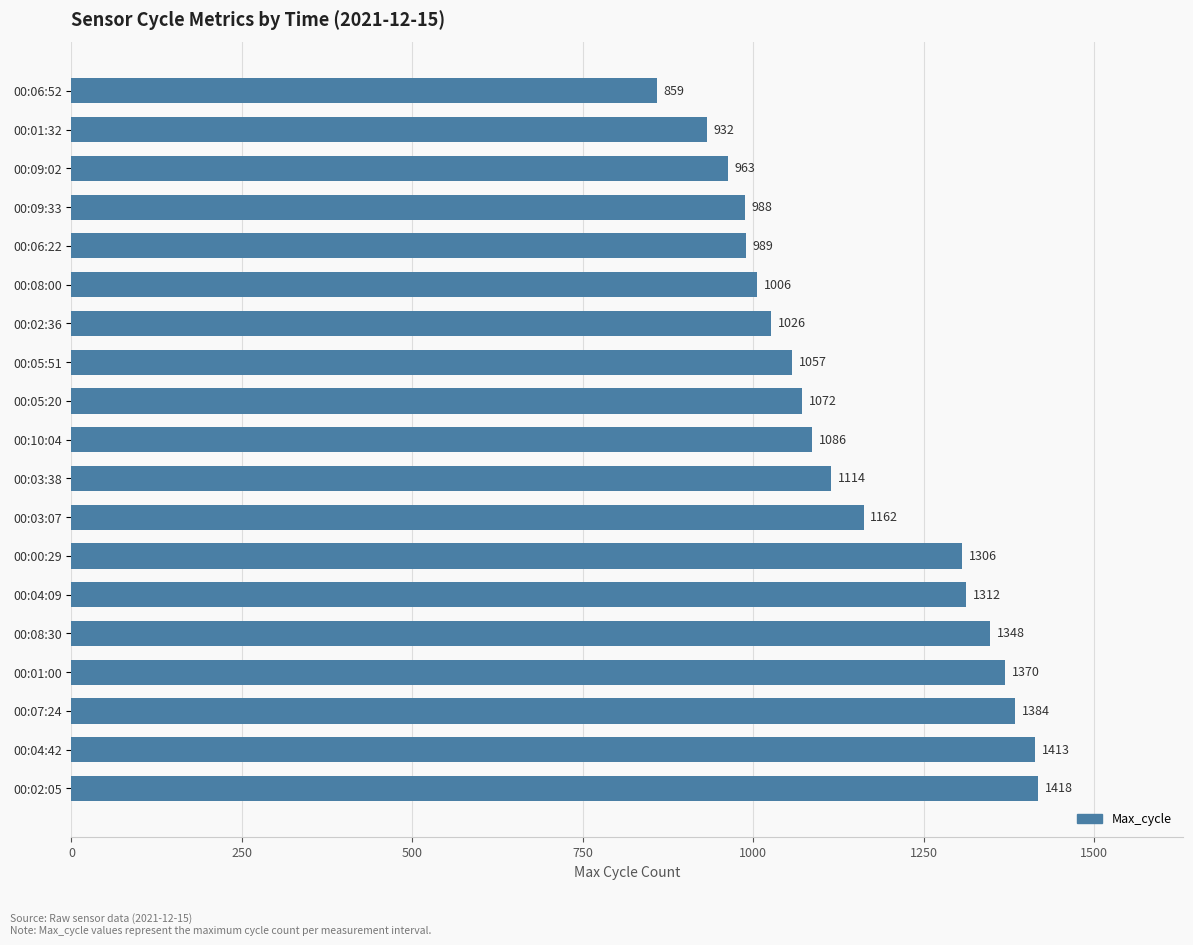

True or false: the data shows 540 at 00:04:09.

False